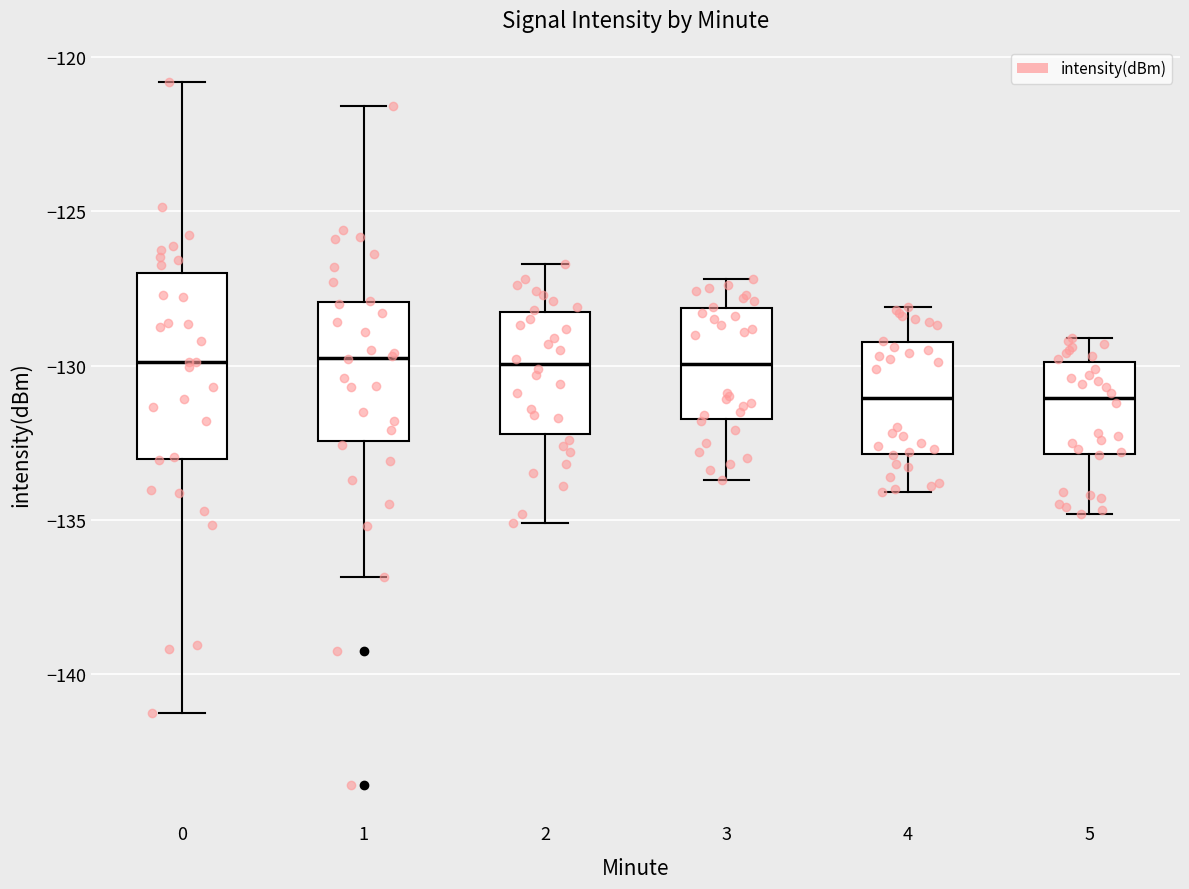

Comparing the boxes themselves (not the whiskers), which one is the tallest?

0